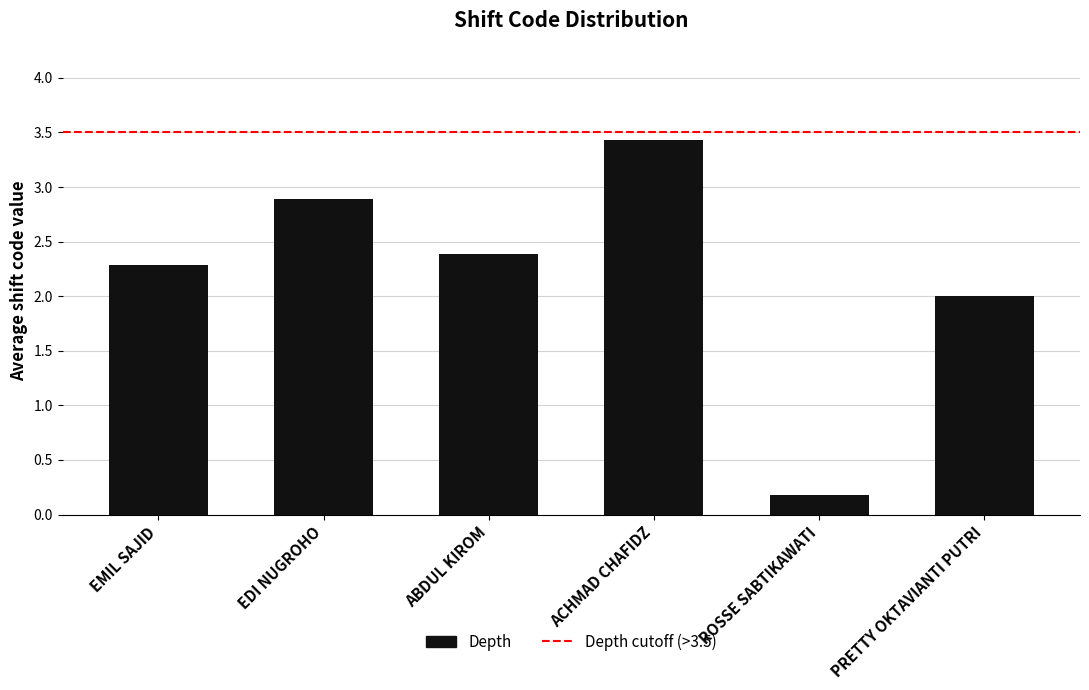

Rank the categories by value from lowest to highest.

ROSSE SABTIKAWATI, PRETTY OKTAVIANTI PUTRI, EMIL SAJID, ABDUL KIROM, EDI NUGROHO, ACHMAD CHAFIDZ